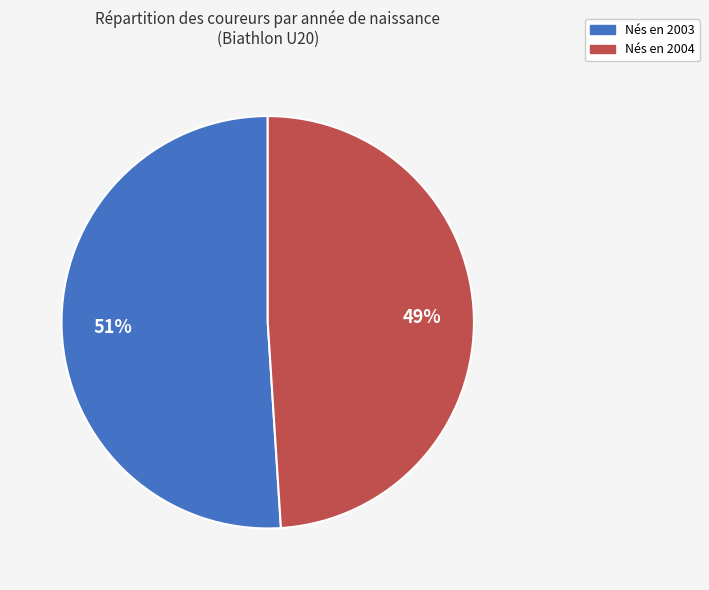

To the nearest percent, what is the average slice percentage?

50%